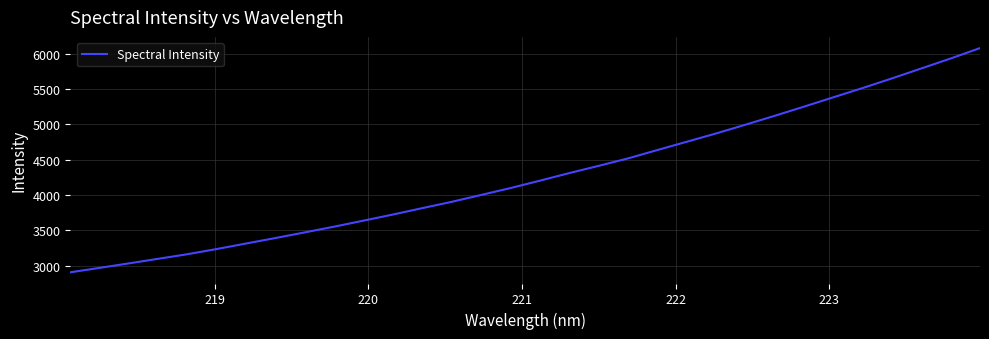

What is the difference between the maximum and minimum values?

3172.5